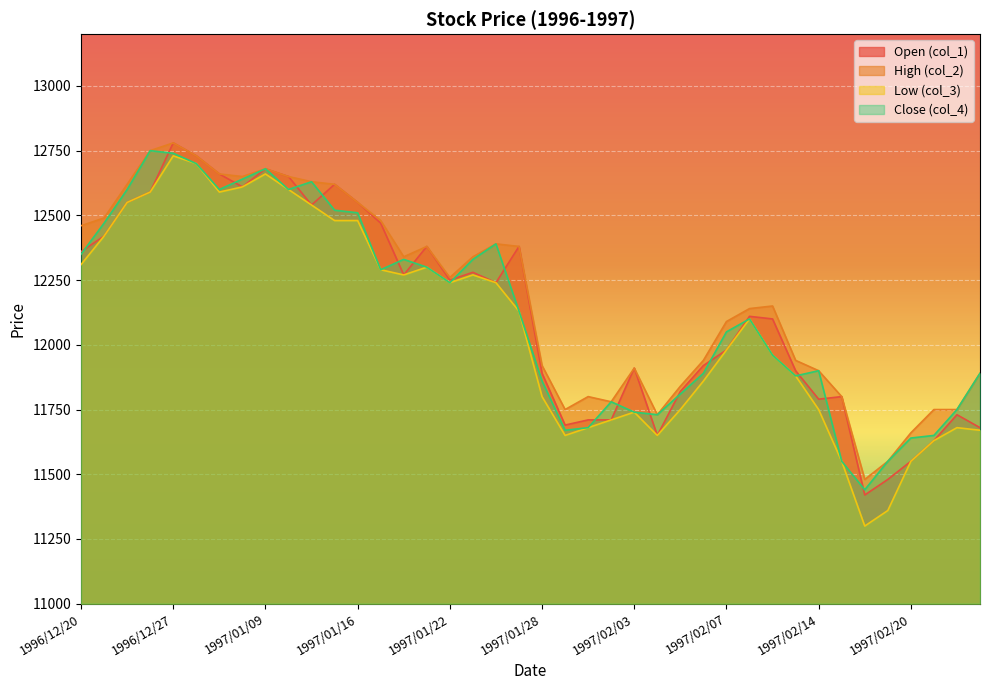

Does the chart display data point markers on the line(s)?

No